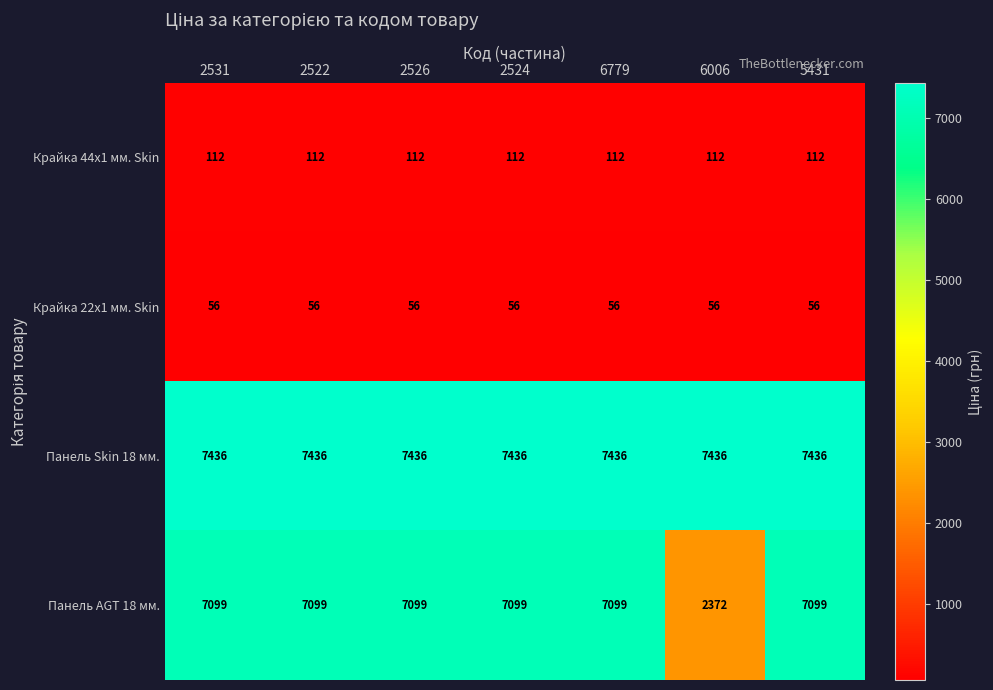

Is the value of Панель Skin 18 мм. at 2524 greater than the value of Панель AGT 18 мм. at 2526?

Yes